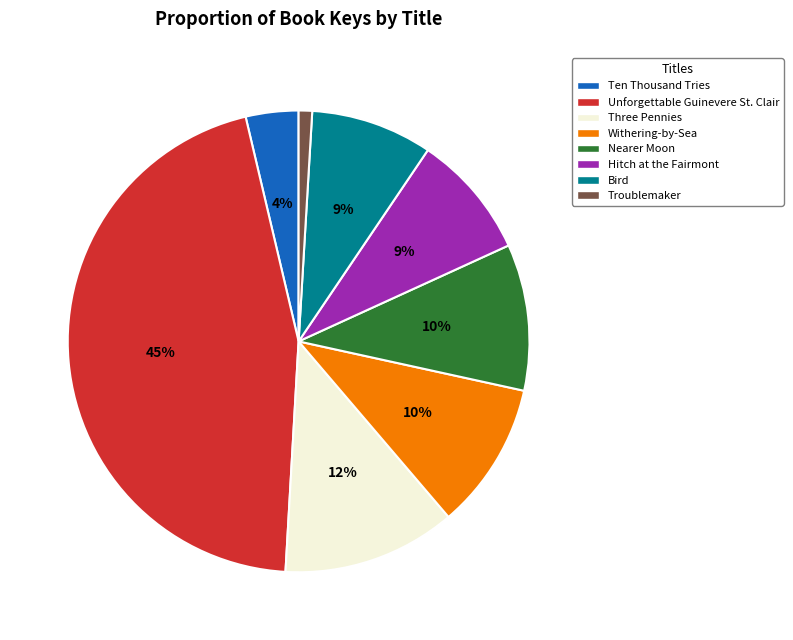

Which category has the smallest portion of the pie?

Troublemaker